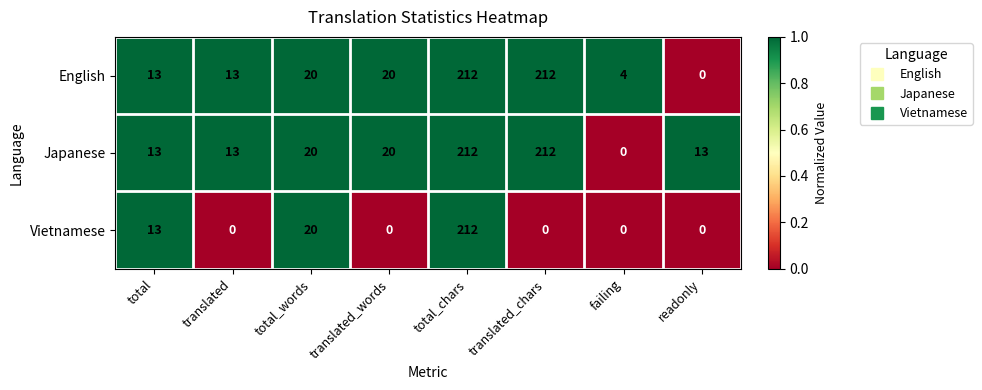

What is the highest value of the Vietnamese series?

212